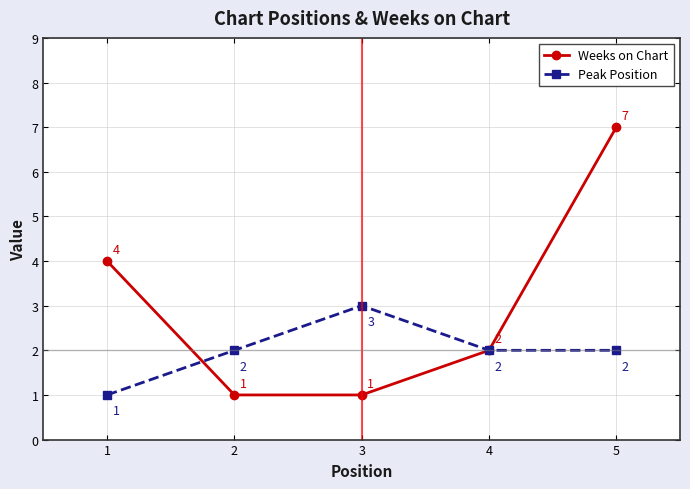

List the series in order of their overall mean, lowest first.

Peak Position, Weeks on Chart